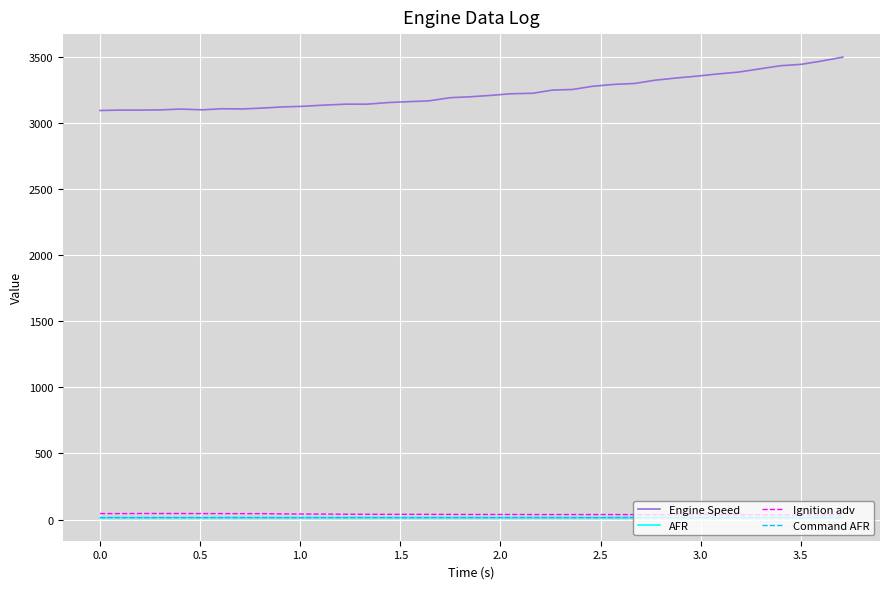

Which series has the largest total across all categories?

Engine Speed